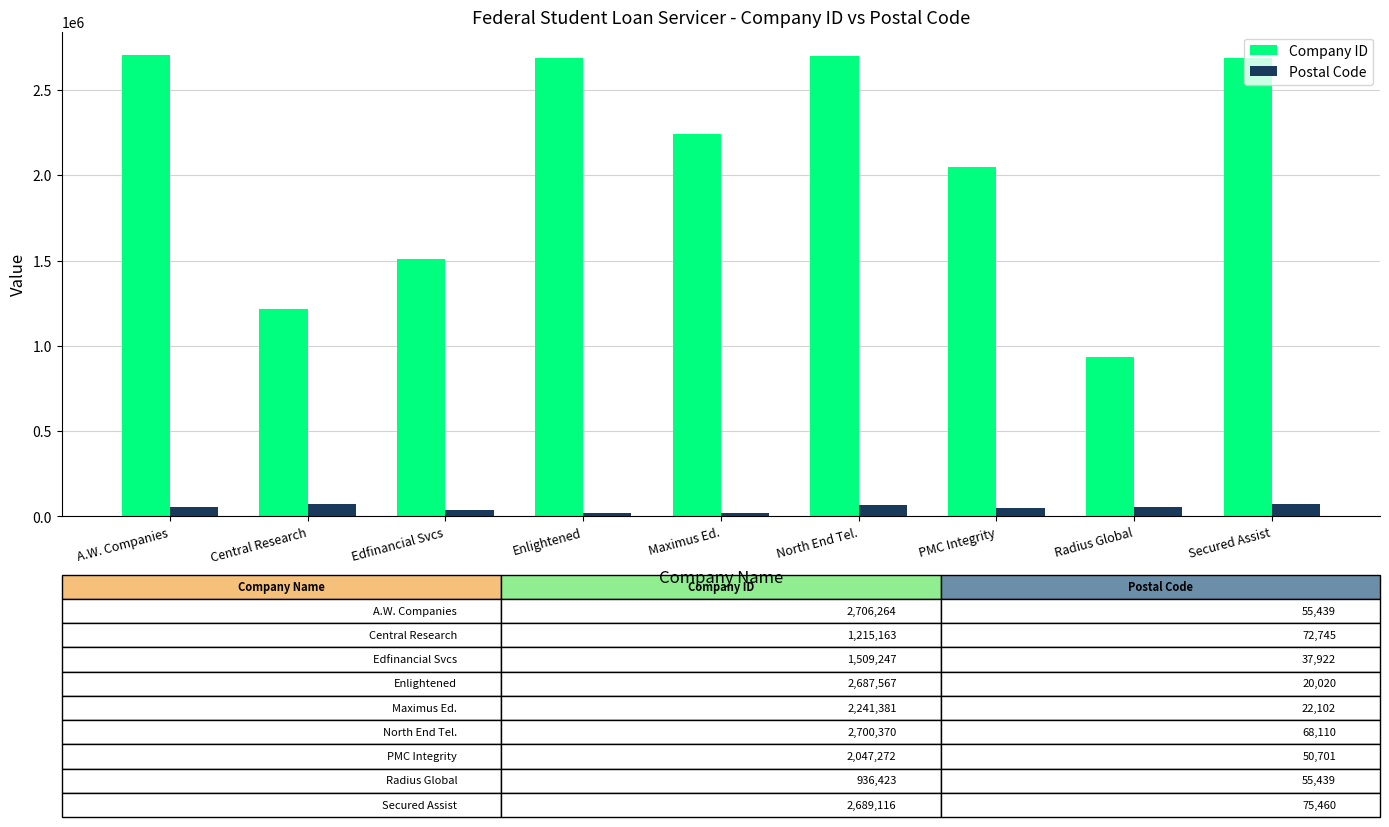

List the series in order of their overall mean, highest first.

Company ID, Postal Code